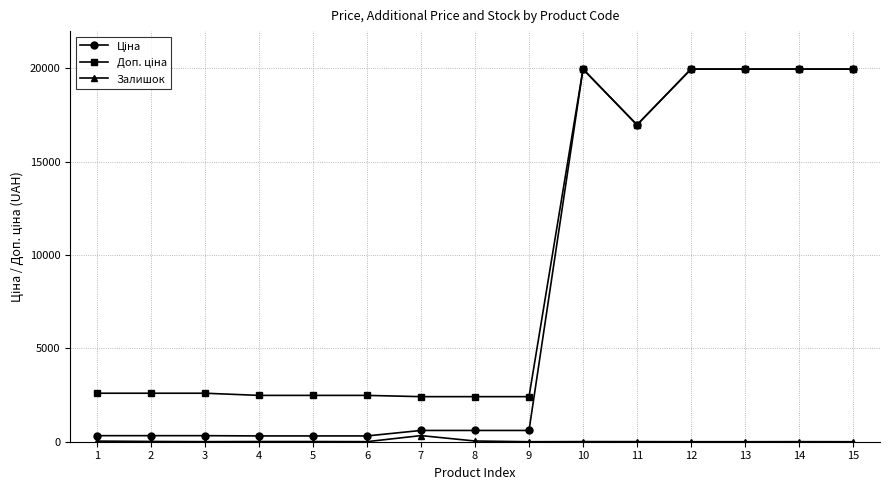

What is the greatest value displayed?

19964.2